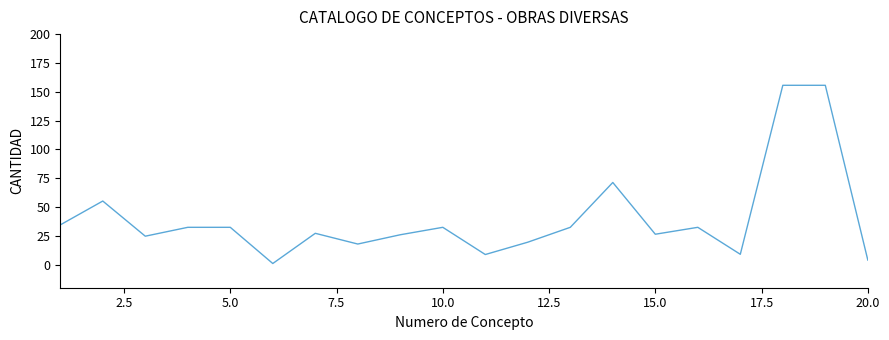

What is the maximum value shown in the chart?

155.6